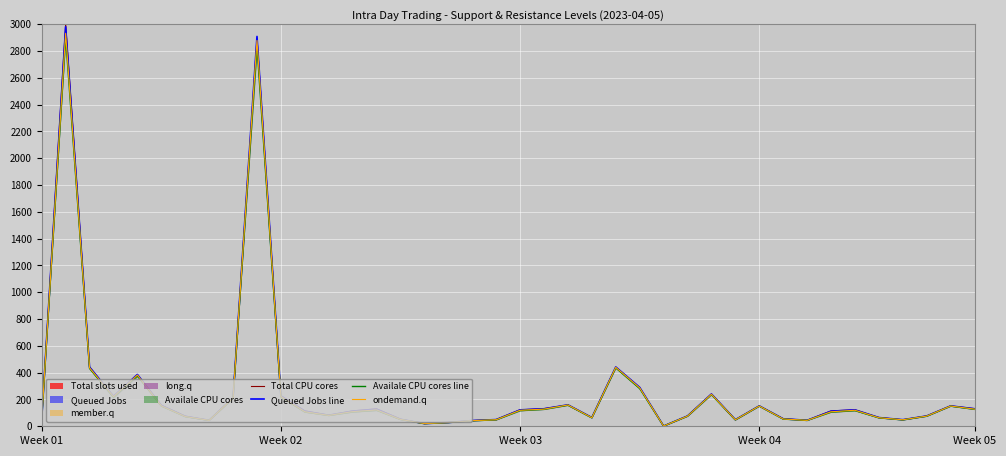

What is the total value across all series at 27?

305.0